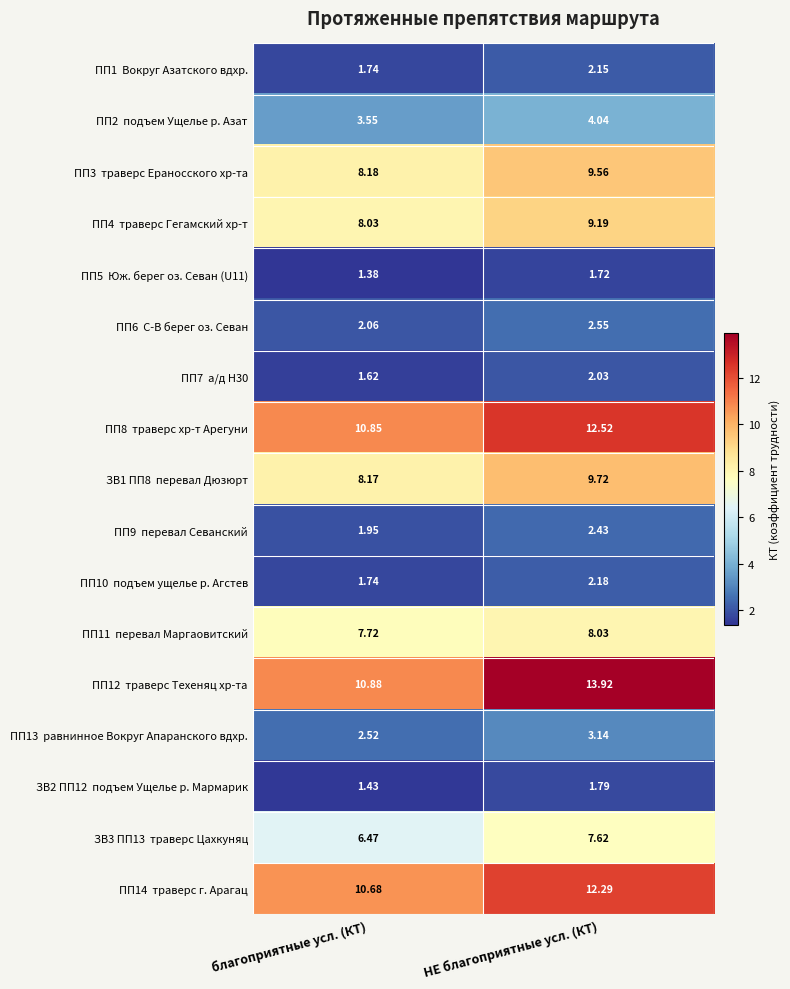

At which category does the chart reach its minimum across all series?

благоприятные усл. (КТ)